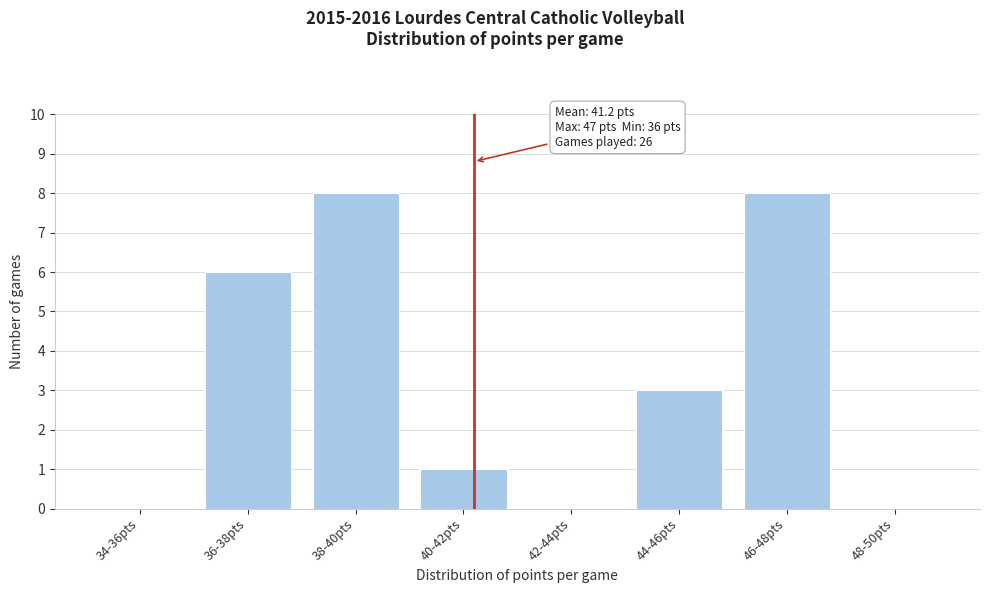

Reading right to left, what are all the values shown in this chart?

48-50pts=0	46-48pts=8	44-46pts=3	42-44pts=0	40-42pts=1	38-40pts=8	36-38pts=6	34-36pts=0